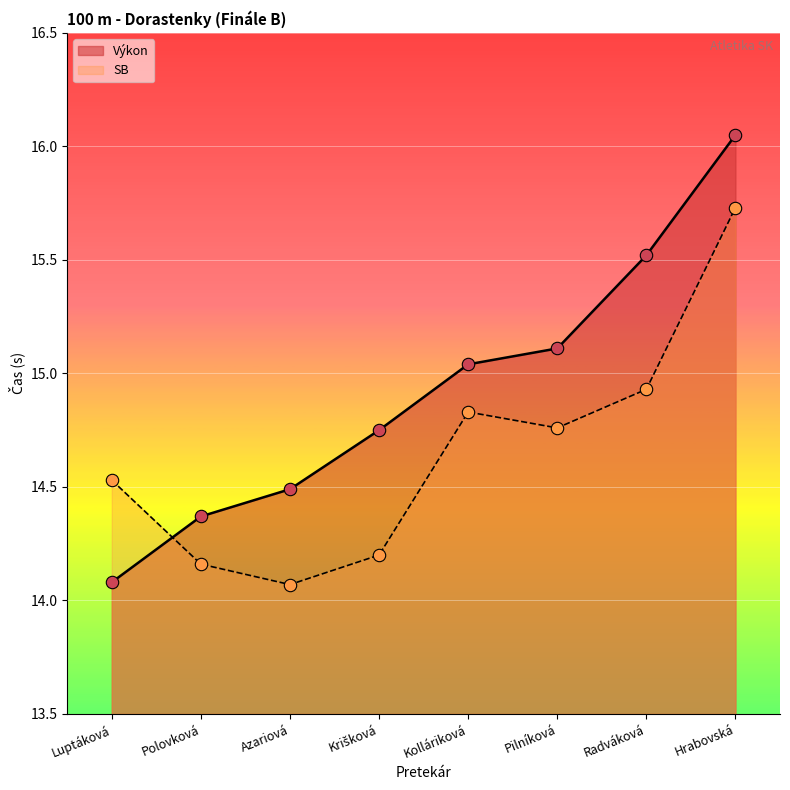

Is the value of Výkon at Luptáková greater than the value of Poradie at Radváková?

No